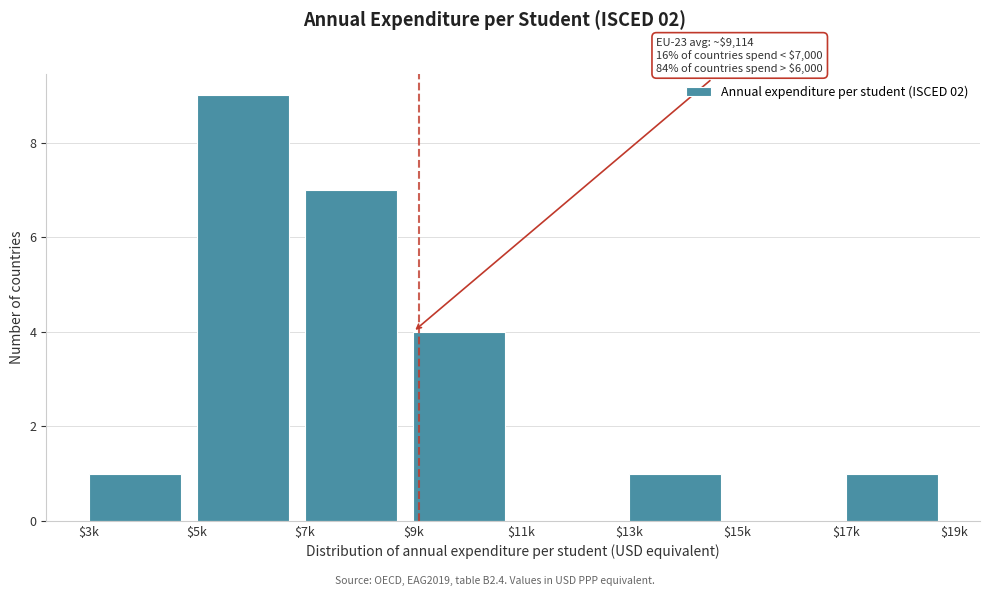

What is the greatest value displayed?

9